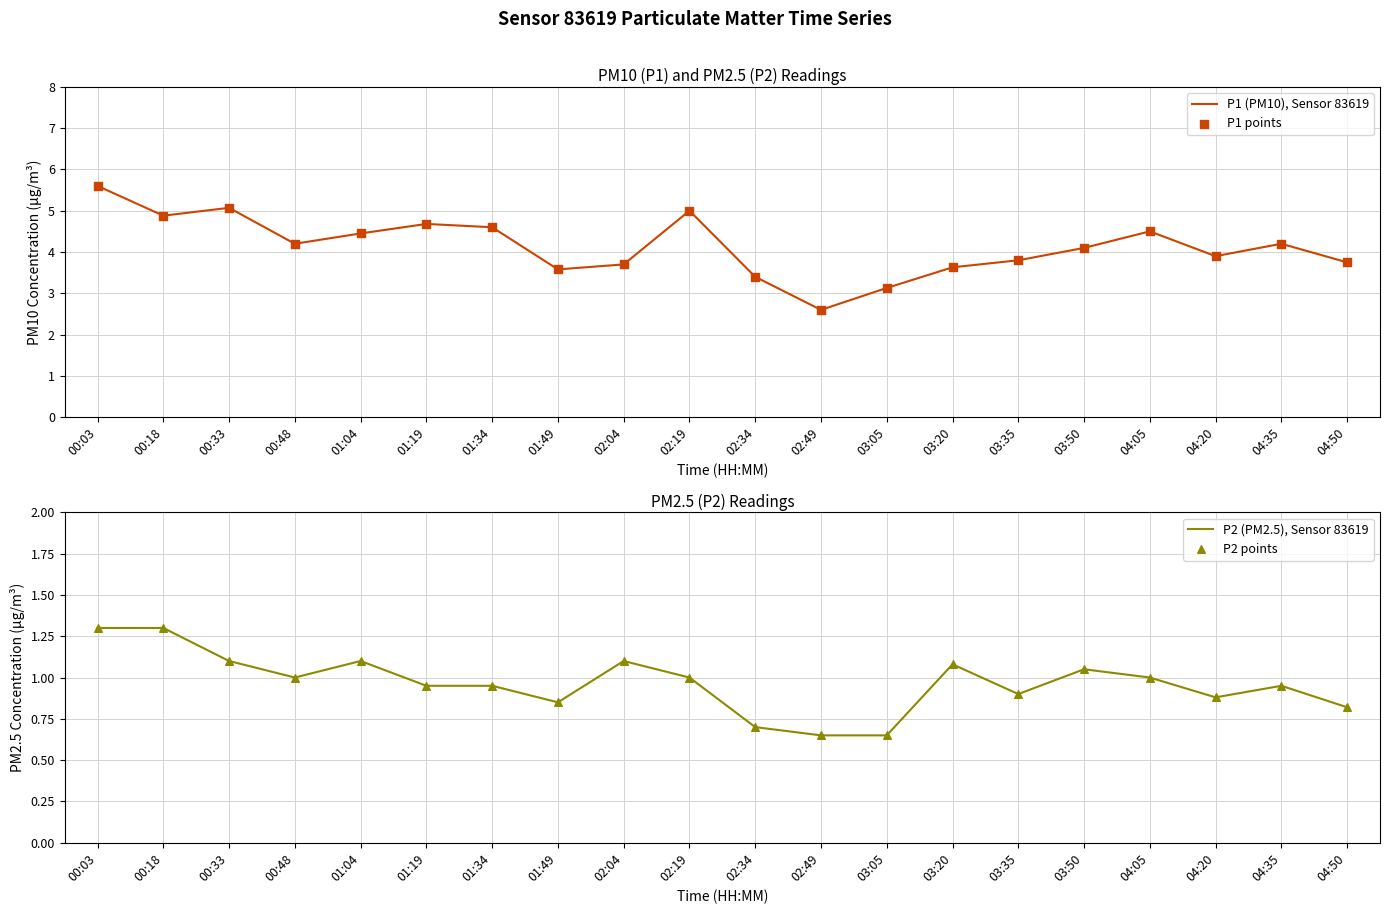

At how many categories does at least one series exceed 3?

19